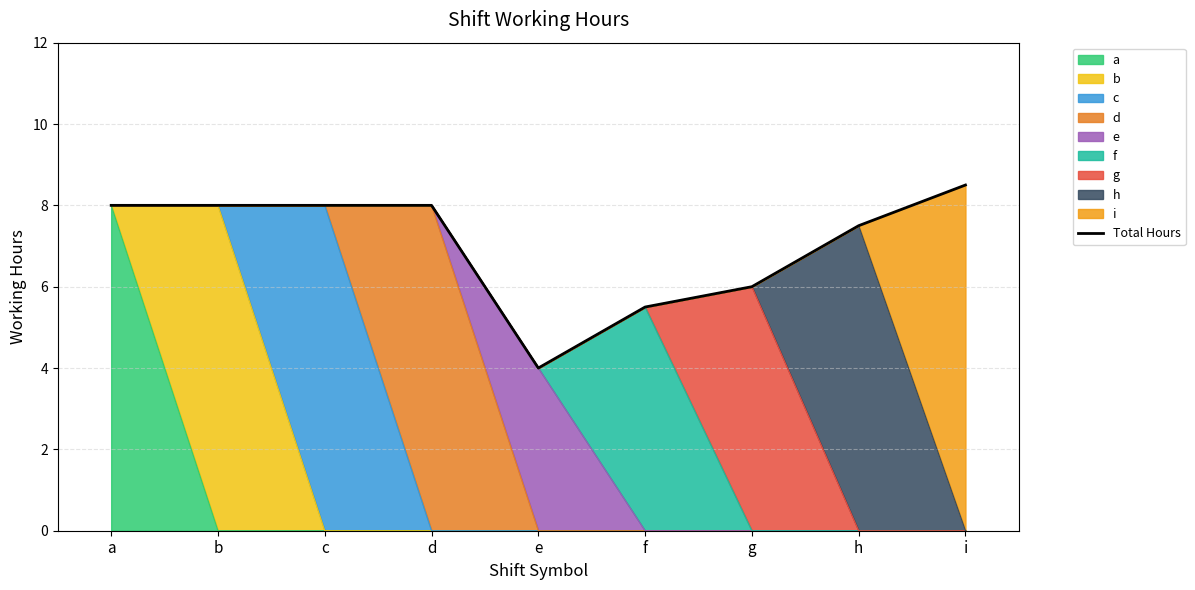

What is the difference between the maximum and second lowest values?

3.0